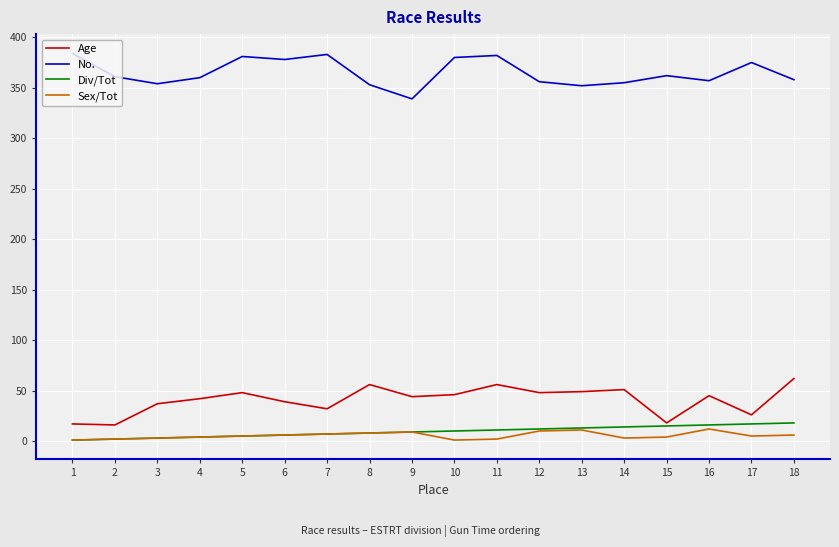

At which category does No. reach its first local valley?

3